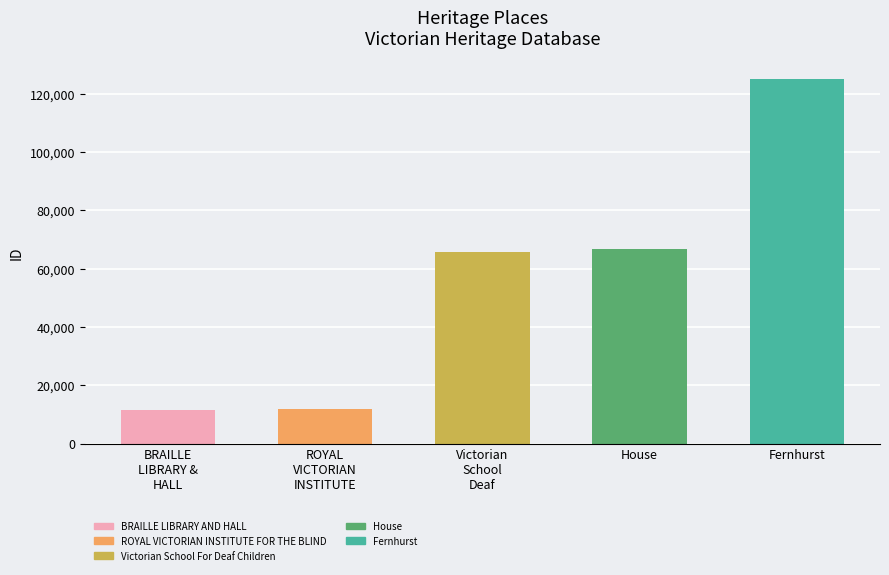

What is the sum of the values at House and Fernhurst?

191577